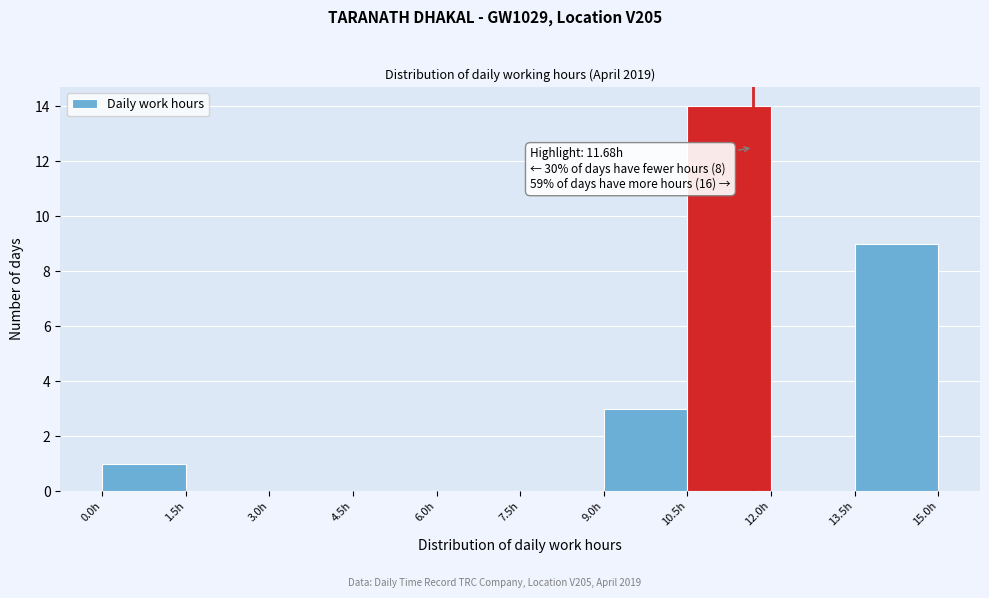

Over which range of the x-axis is the bar tallest?

10.5 to 12.0